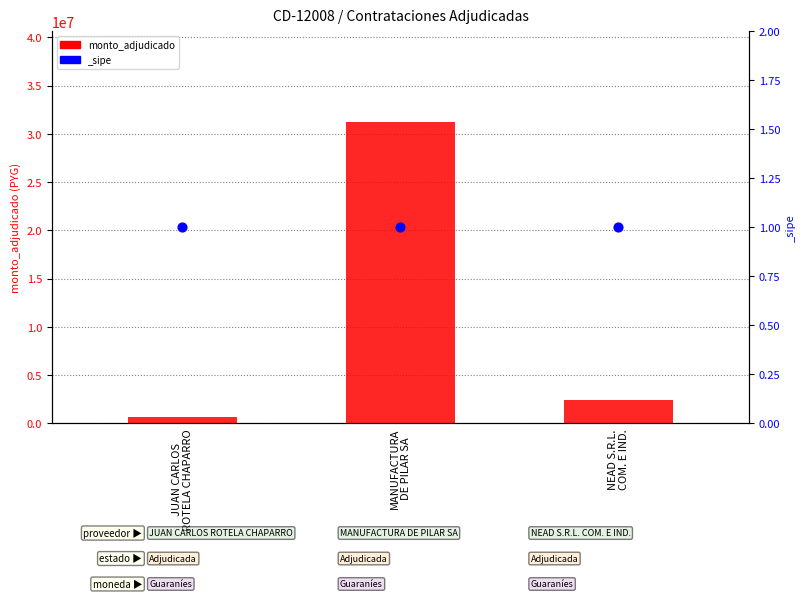

What is the change in value from JUAN CARLOS
ROTELA CHAPARRO to NEAD S.R.L.
COM. E IND.?

+1749500